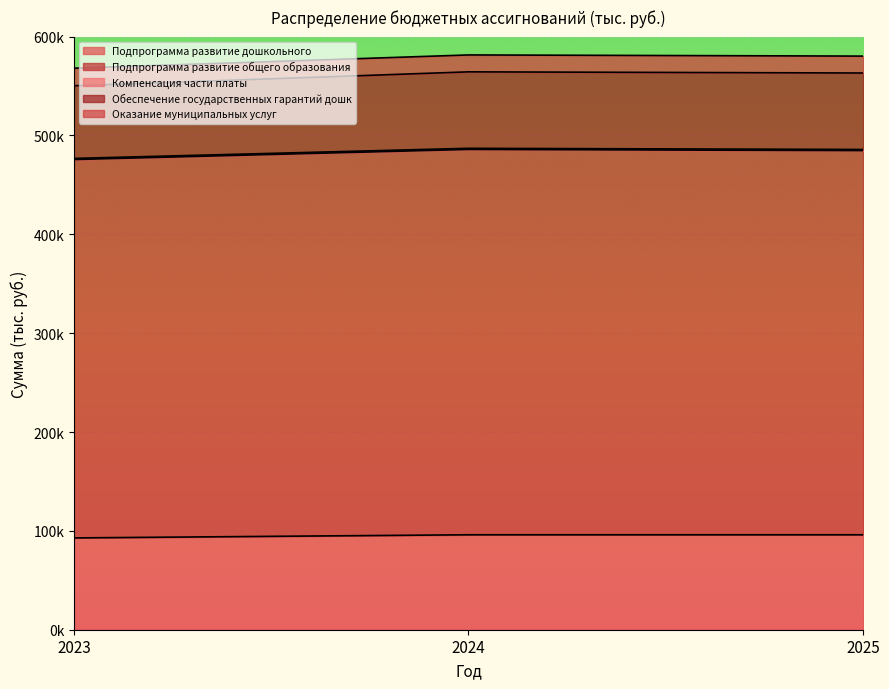

How many lines are shown in the chart?

4